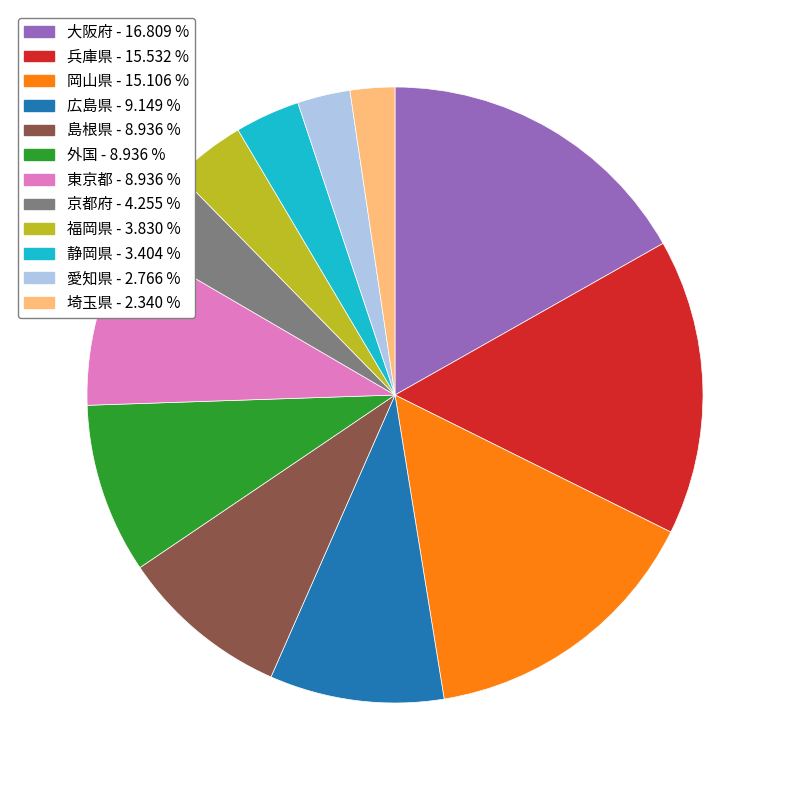

Does any single category account for the majority?

No